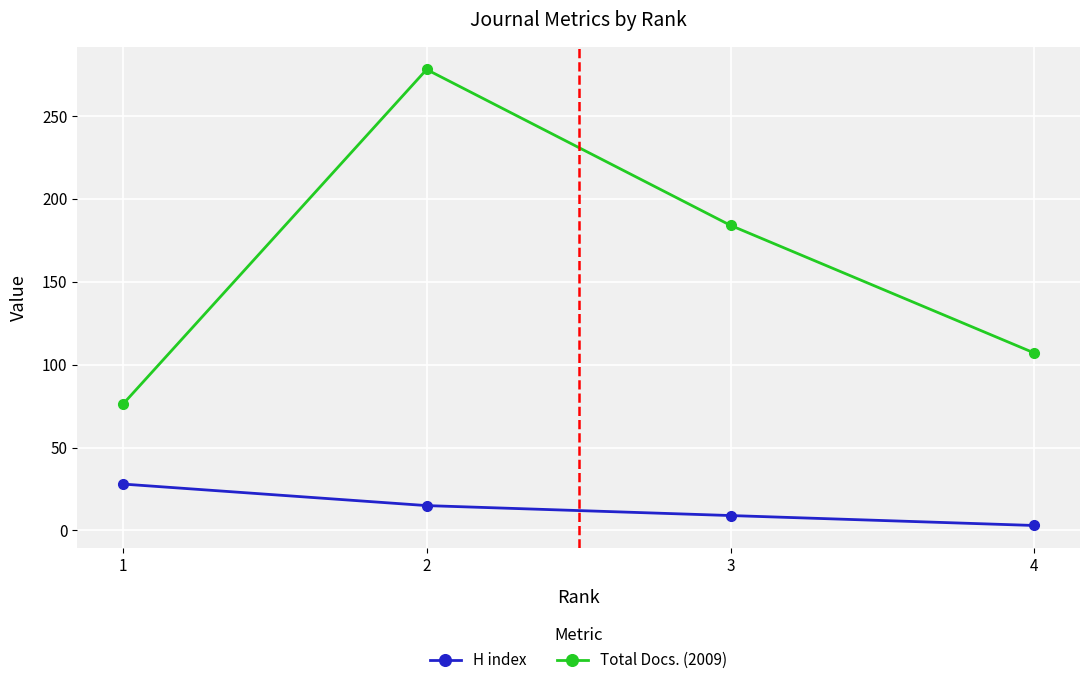

Is it true that H index equals 28 at 1?

True